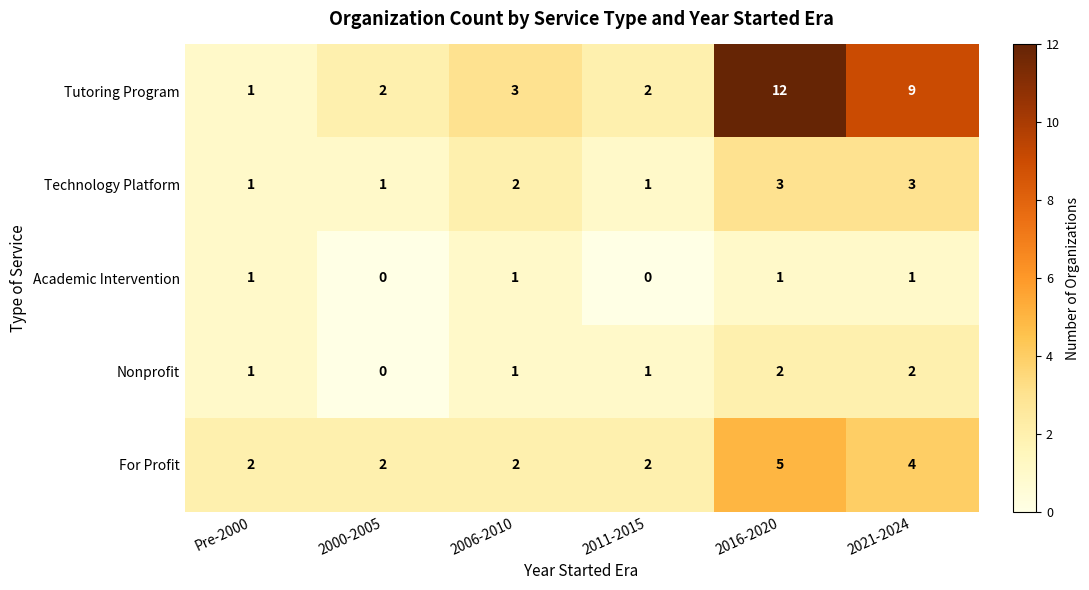

At which label is Technology Platform closest to 2?

2006-2010